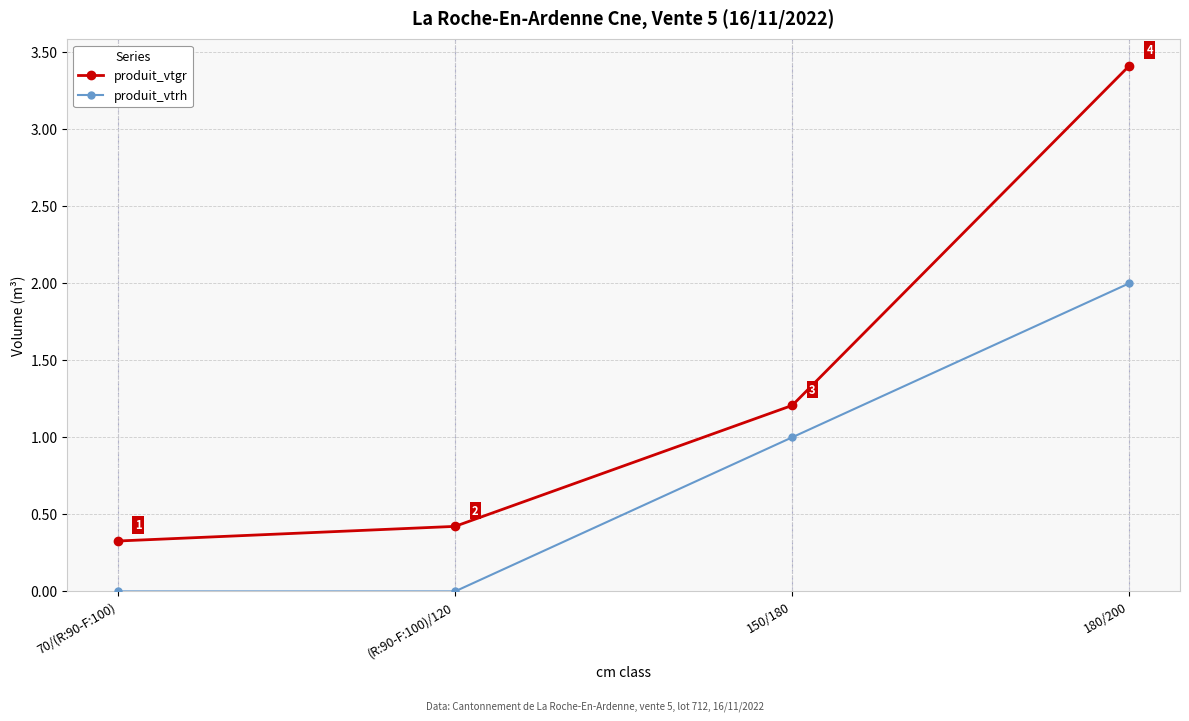

Which series has the widest spread of values?

produit_vtgr